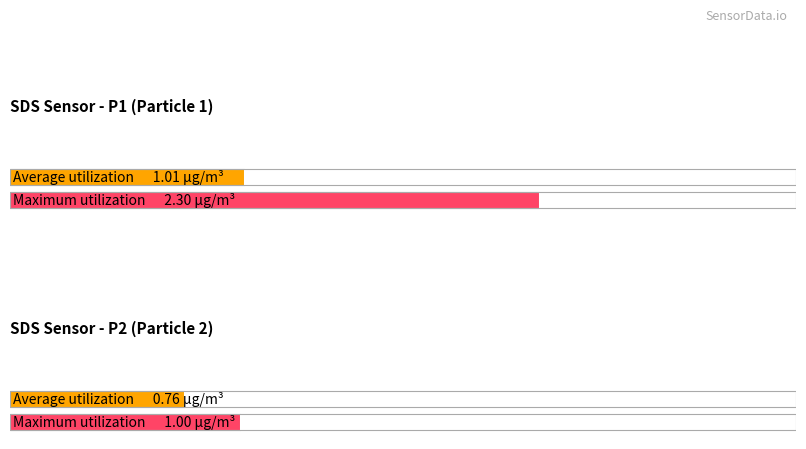

Rank the series by their maximum value, from highest to lowest.

SDS_P1, SDS_P2